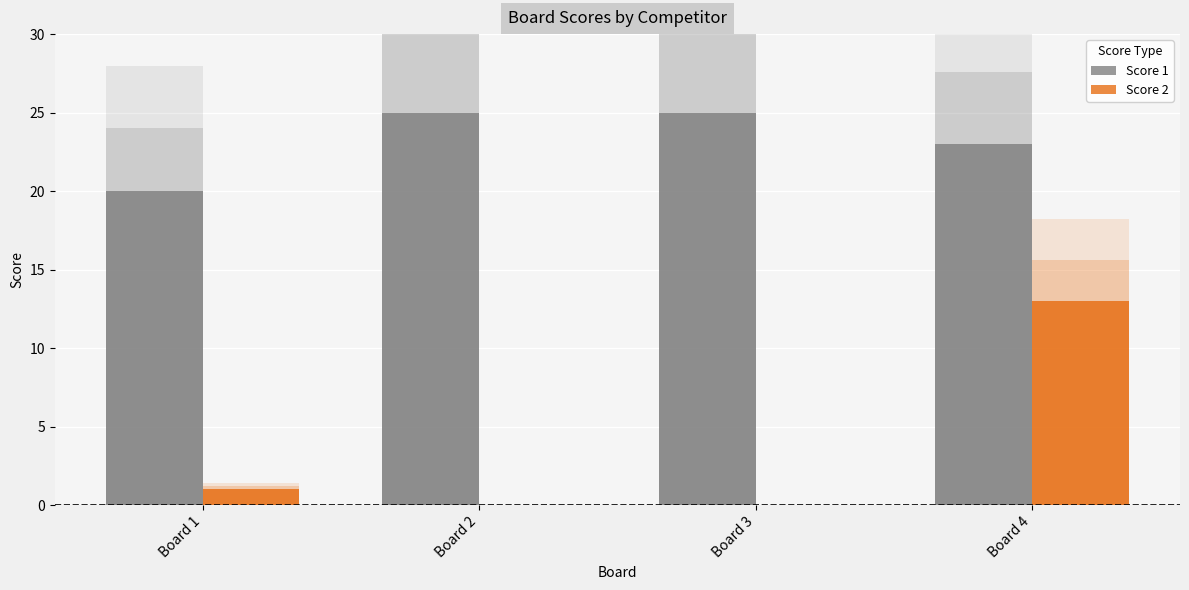

Does the chart contain stacked bars?

No